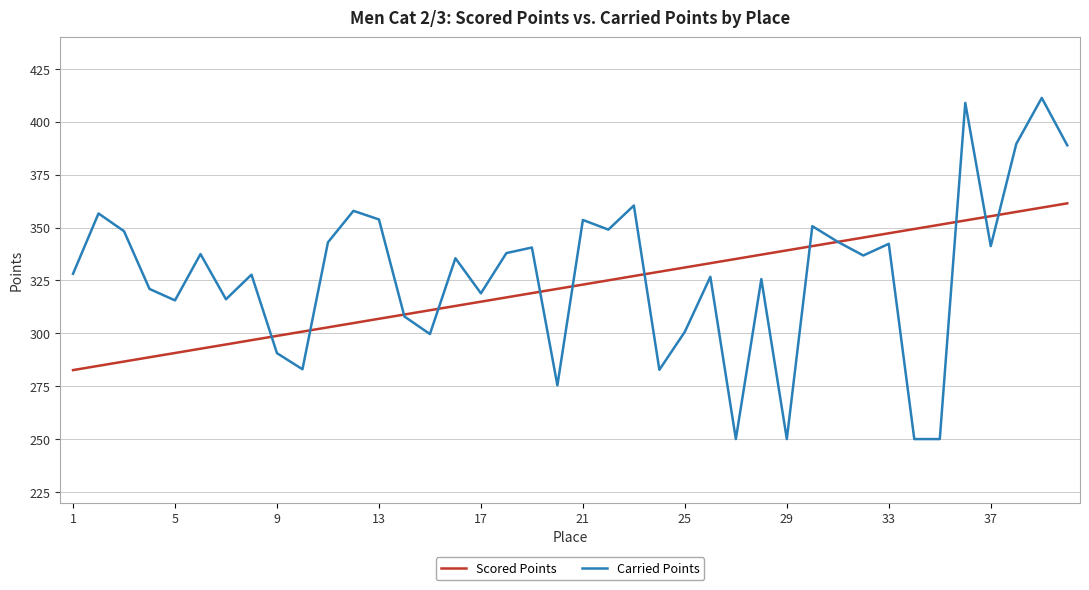

What is the greatest value displayed?

411.4